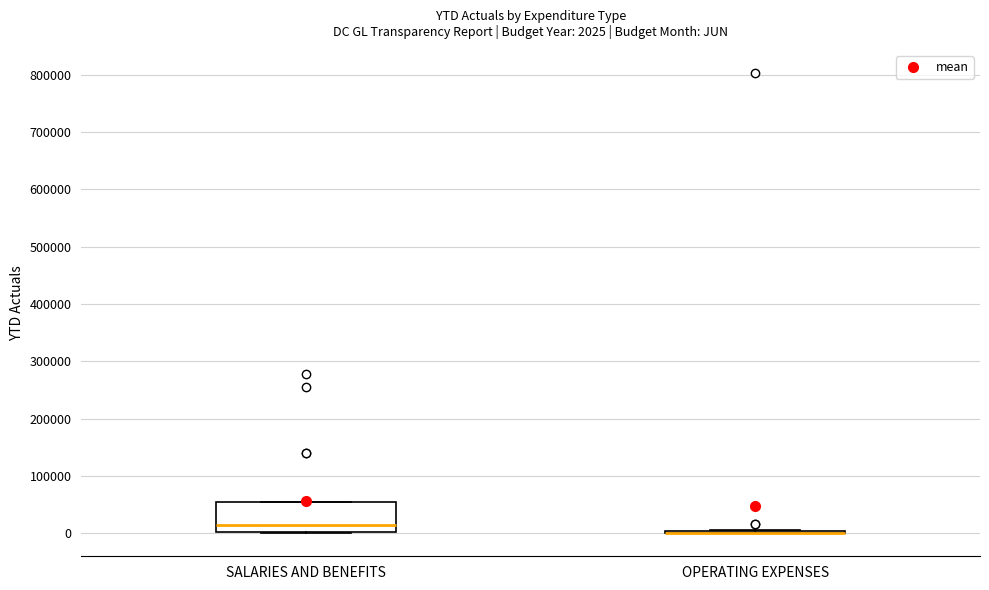

Which box is the tallest, from its lower edge to its upper edge?

SALARIES AND BENEFITS